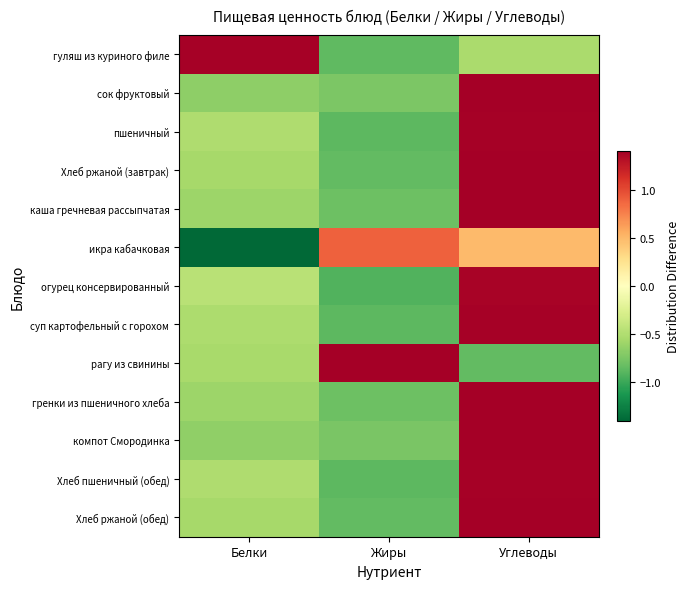

Which series changed the most between Белки and Жиры?

икра кабачковая